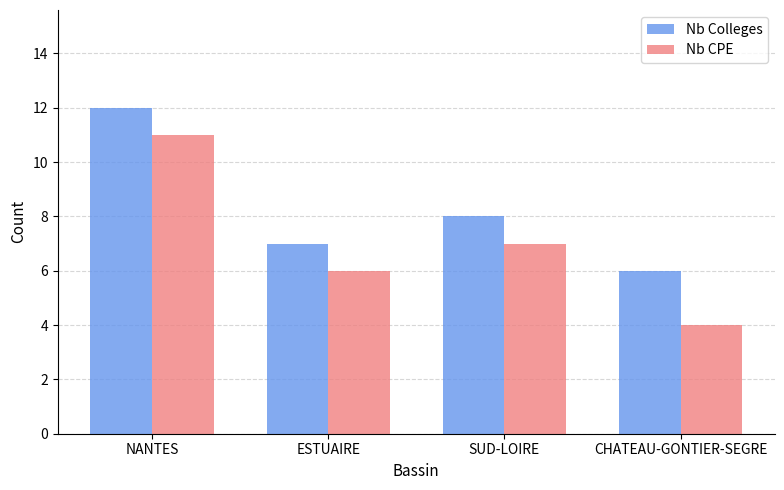

Which series has the widest spread of values?

Nb CPE